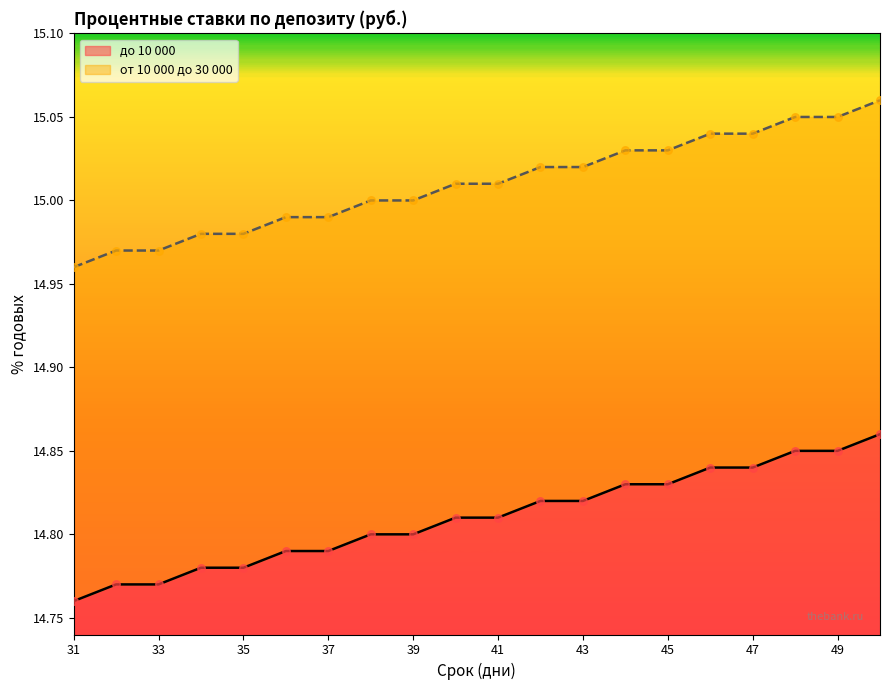

At which category is the sum across all series the highest?

50